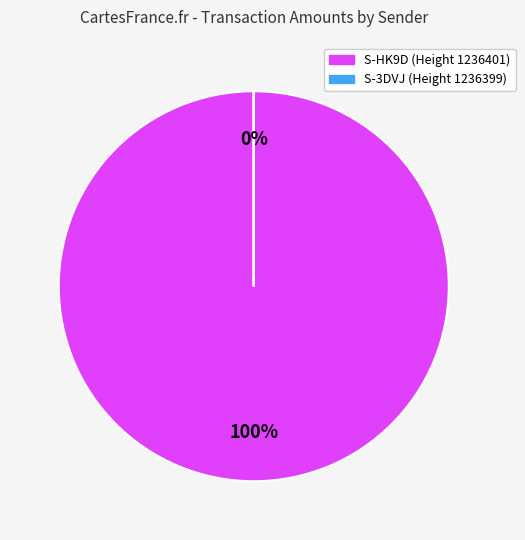

To the nearest percent, what is the difference between the largest and smallest slice percentages?

100%